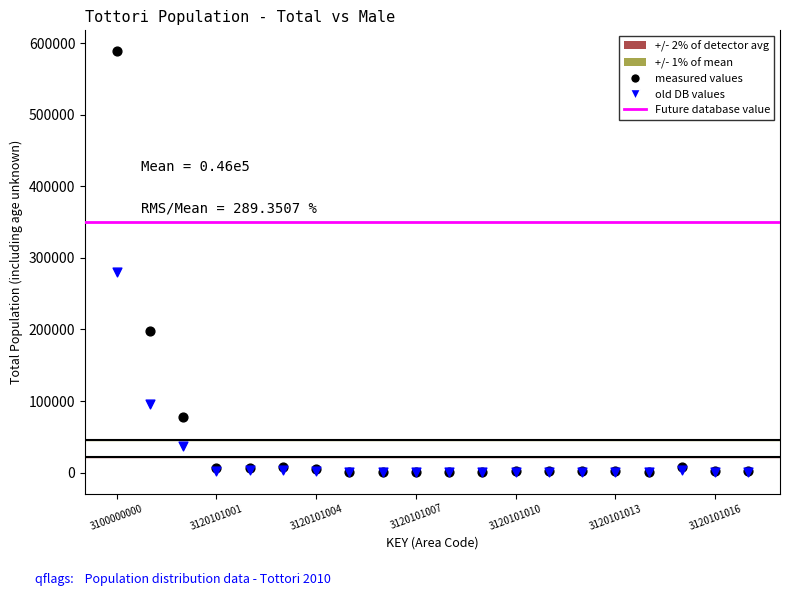

In the old DB values series, what Y value is closest to 140430?

96158